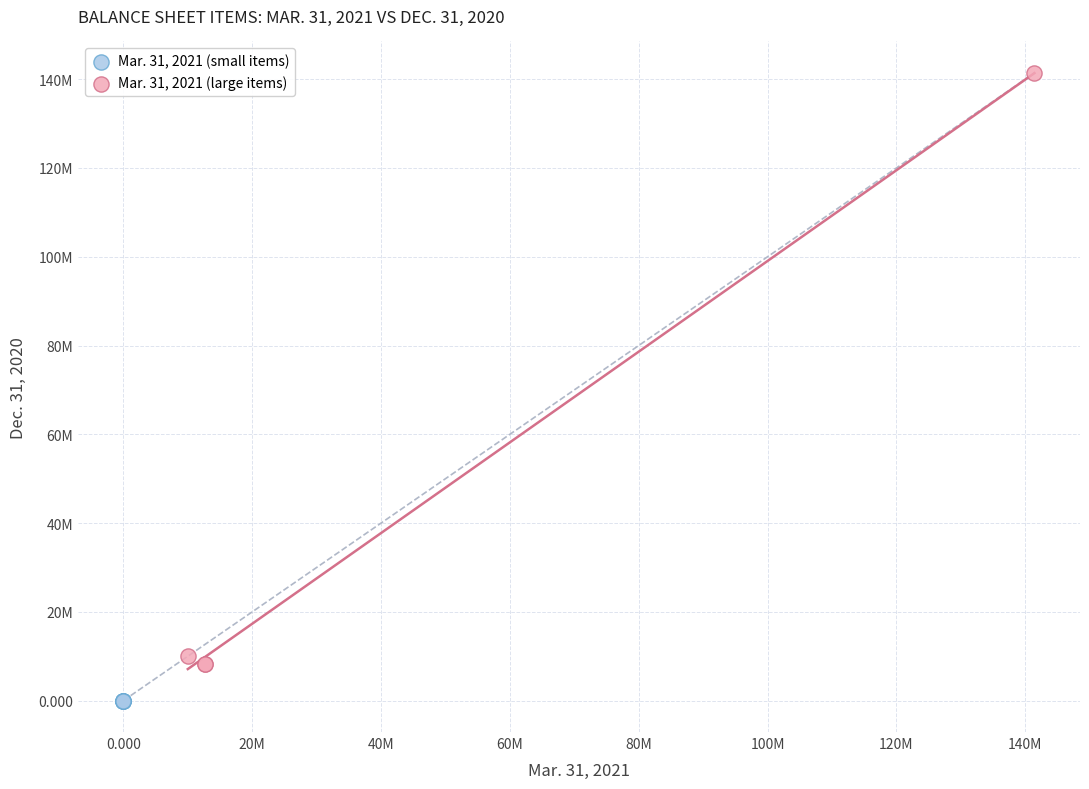

What are all the series names shown in the legend?

Mar. 31, 2021 (small items), Mar. 31, 2021 (large items)